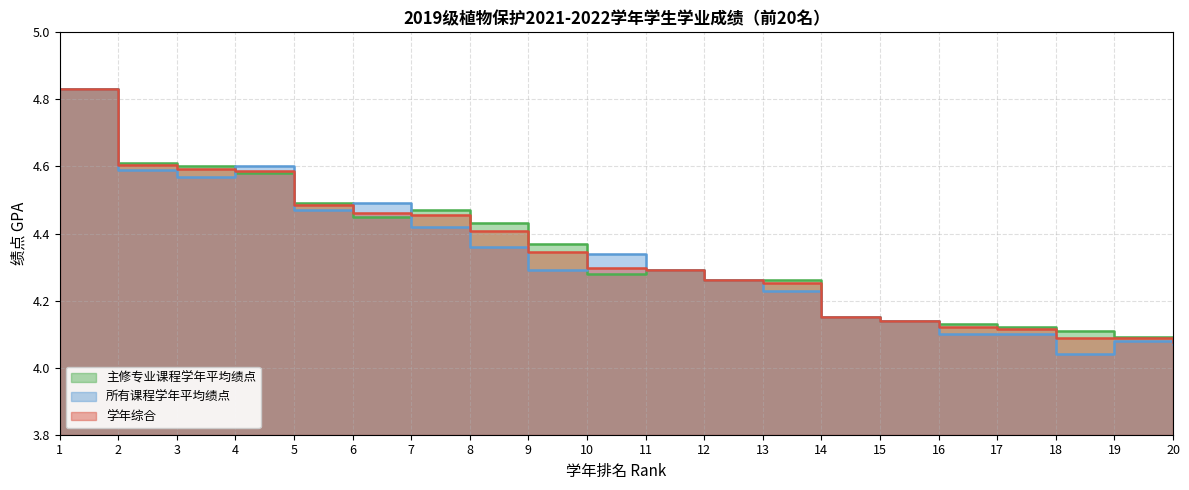

Rank the series by their maximum value, from lowest to highest.

主修专业课程学年平均绩点, 所有课程学年平均绩点, 学年综合